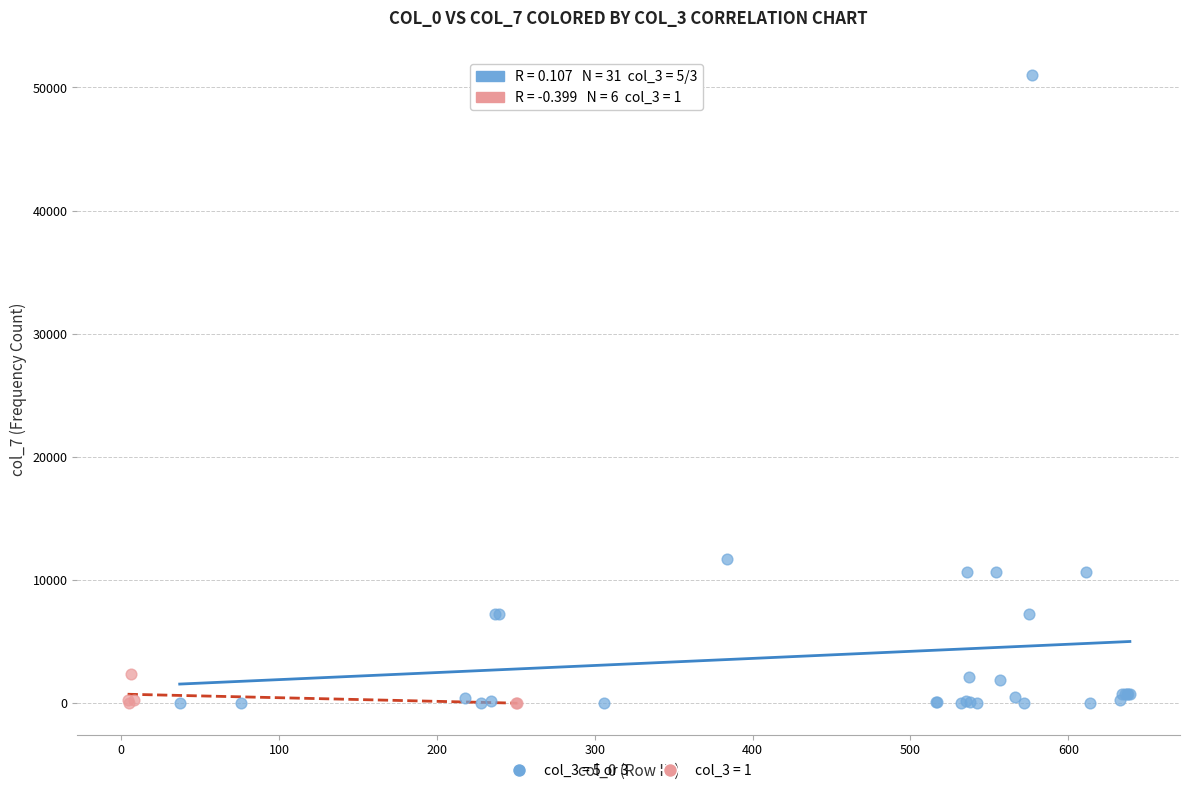

Which series has the largest Y range (max minus min)?

col_3 = 5 or 3